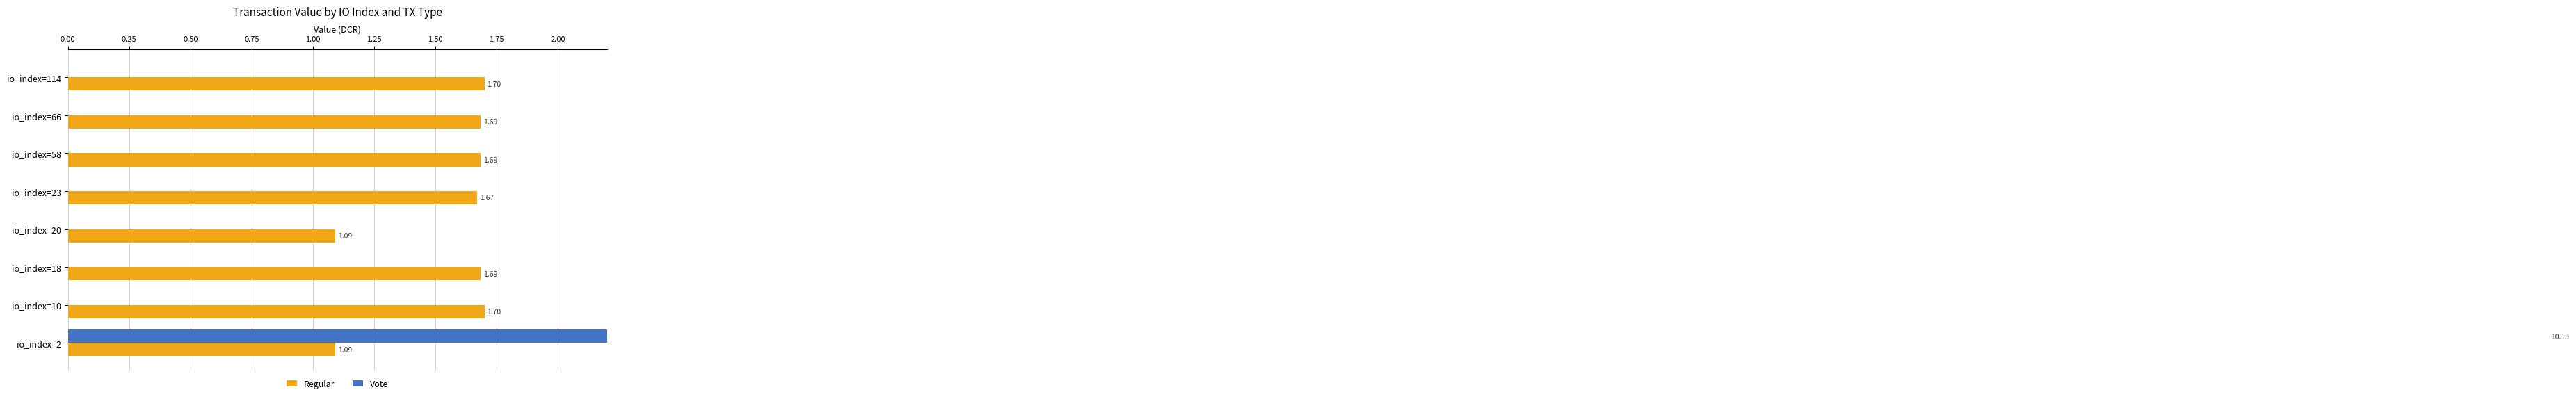

Is it true that Vote equals 4.9 at io_index=20?

False